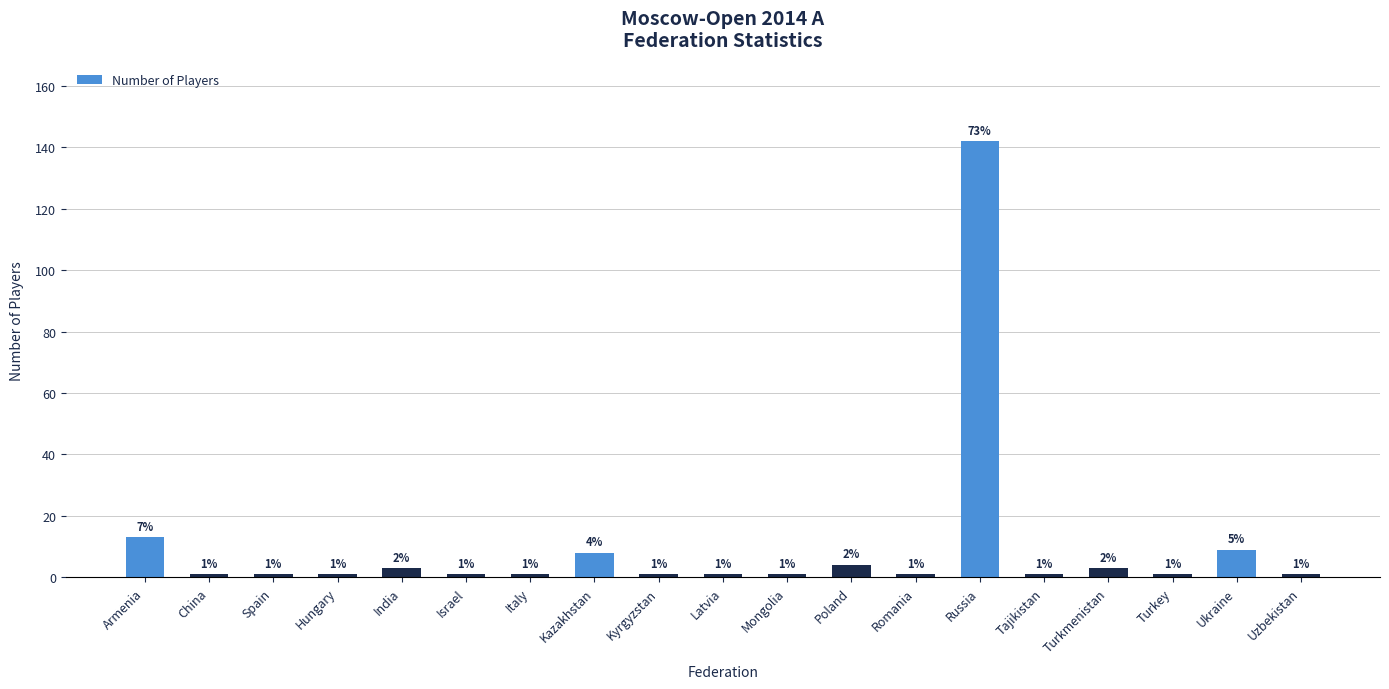

How many bars are there in total?

19